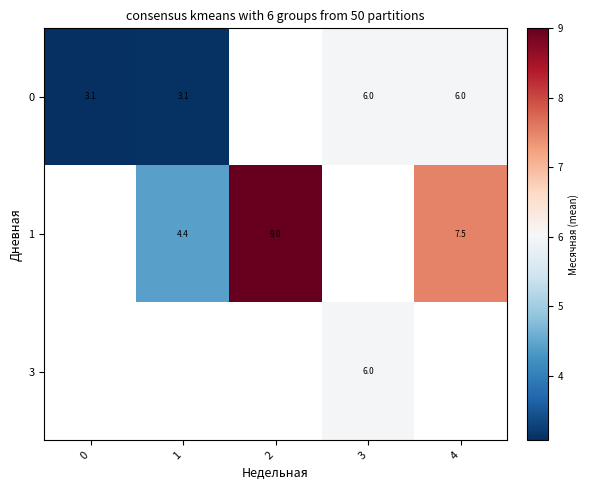

True or false: 0 has a value of 6.0 at 3.

True